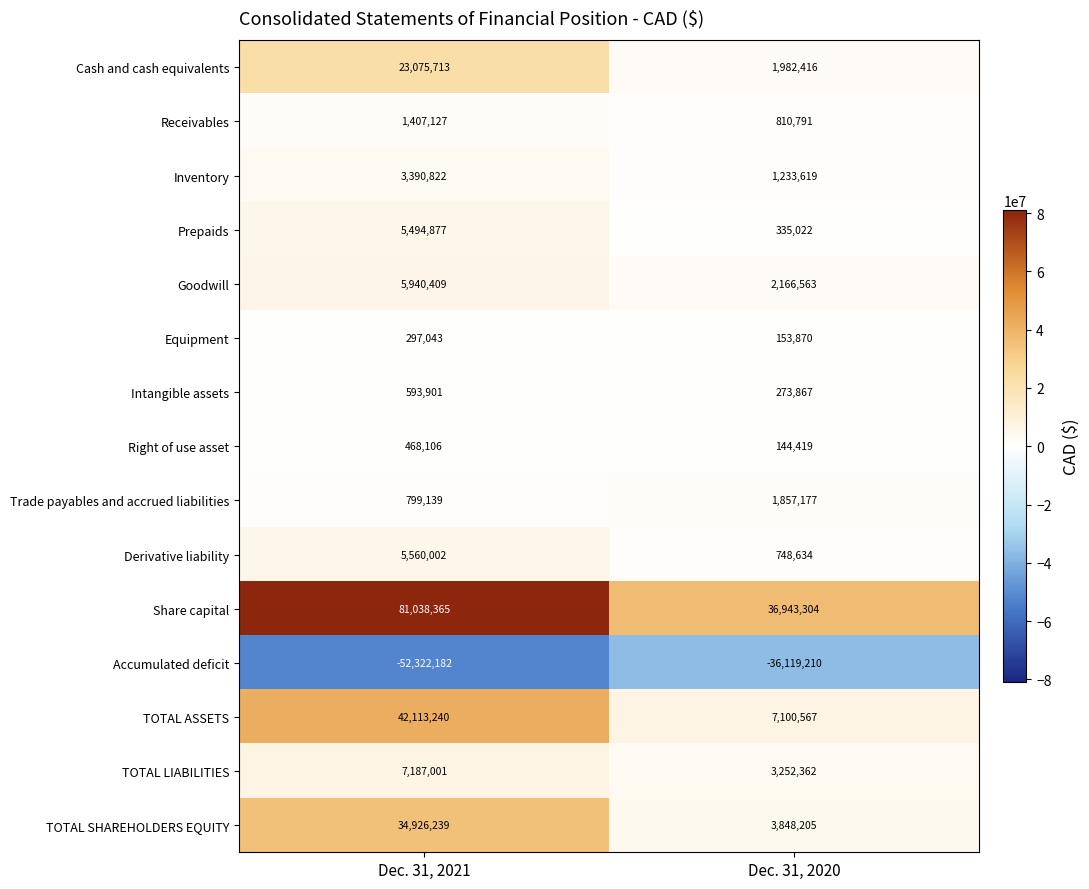

How many categories are shown in the chart?

2